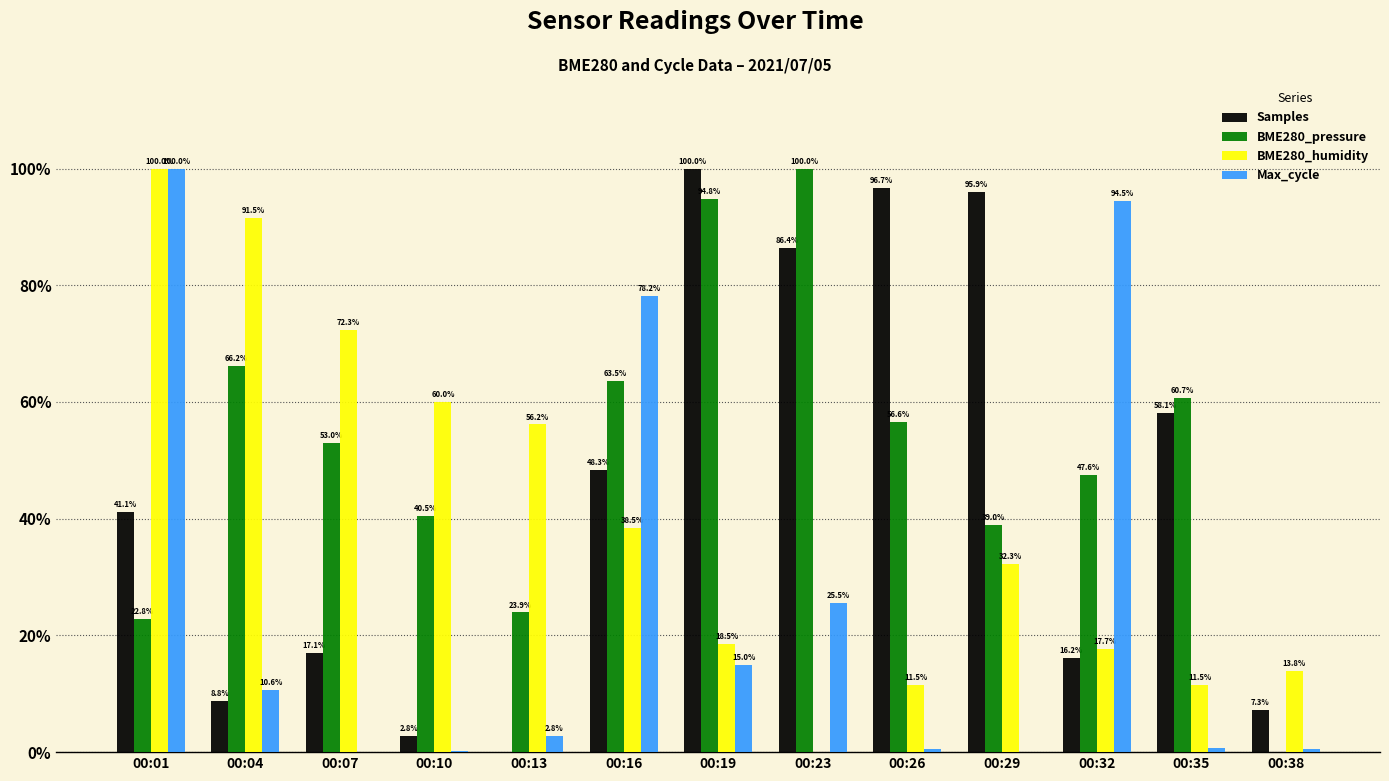

Which series has the largest total across all categories?

BME280_pressure